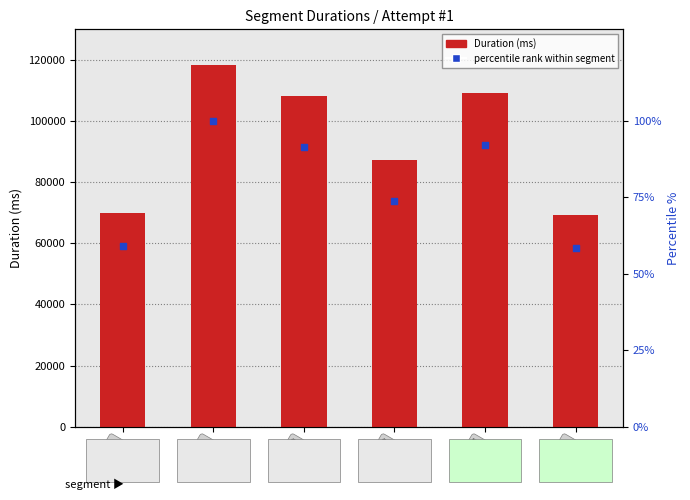

What is the total value across all series at 4?

109193.3